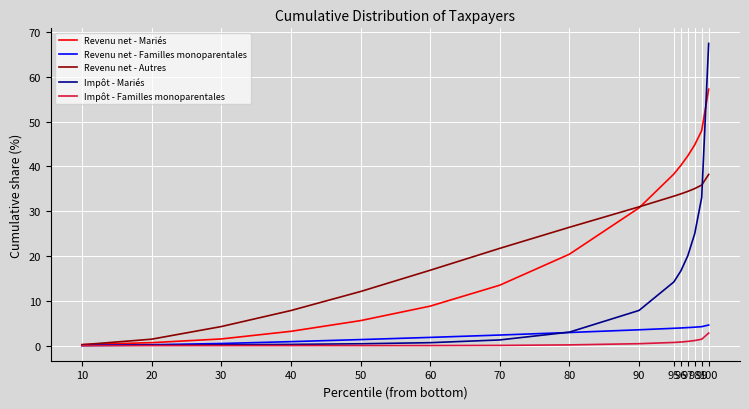

How many lines are shown in the chart?

5